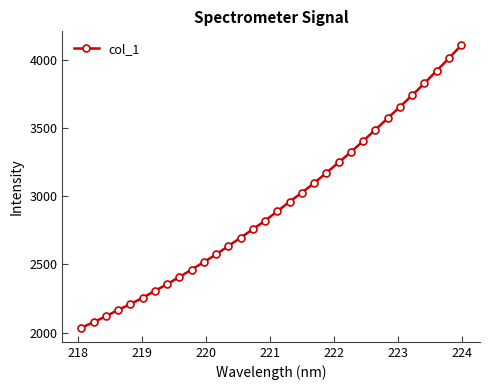

What is the value of the 12th point from the left?

2573.1